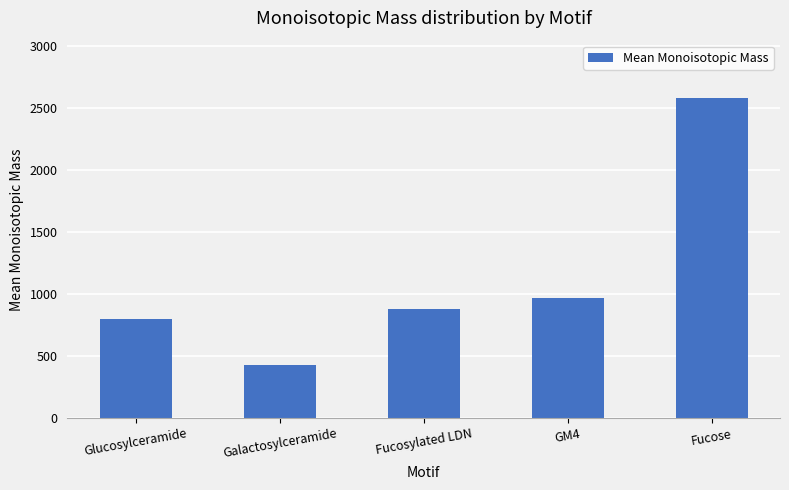

What value does the data have at GM4?

965.3